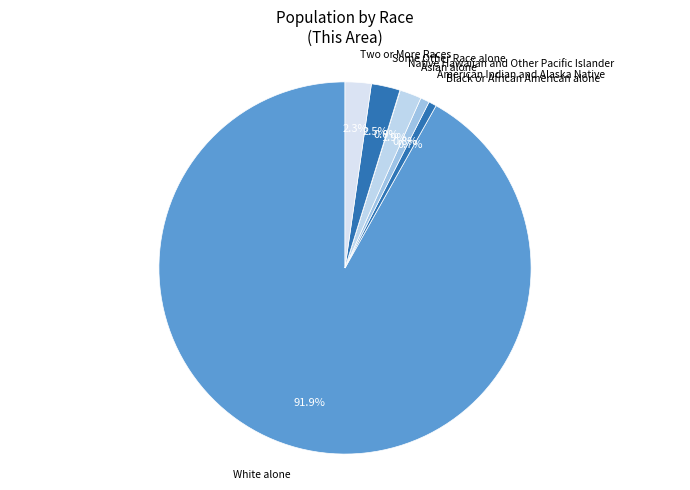

To the nearest percent, what is the average slice percentage?

14%